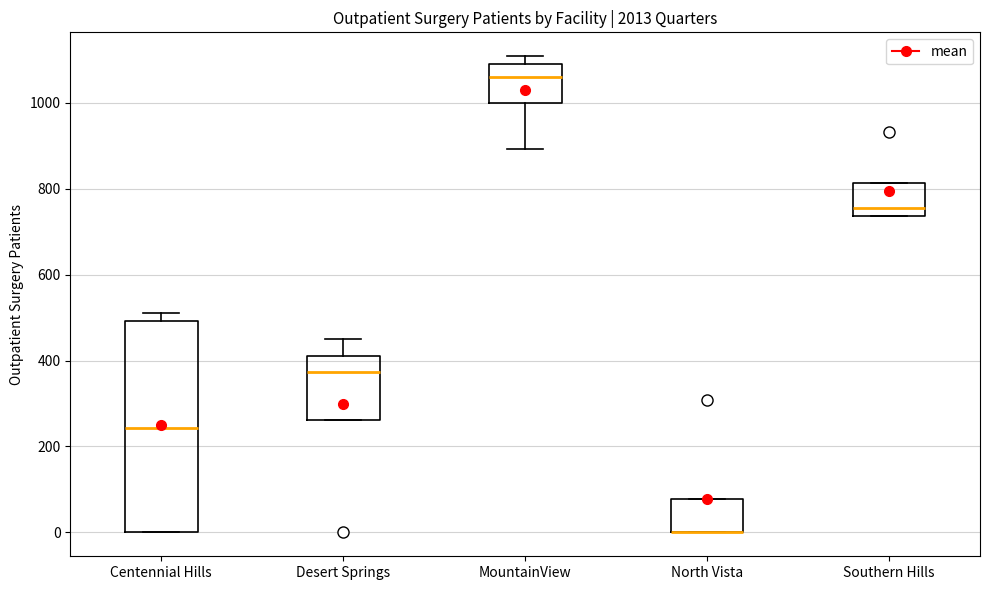

Reading left to right, transcribe this box plot: for each box, give where its median line is, the range the box spans, and where its two whiskers end, as read against the y-axis. The values are not printed on the chart, so give them approximately, as read against the axis.

Centennial Hills: median 240, box 0 to 500, whiskers 0 to 520
Desert Springs: median 380, box 260 to 420, whiskers 260 to 460
MountainView: median 1060, box 1000 to 1100, whiskers 900 to 1100 (just above the box's upper edge)
North Vista: median 0 (drawn on the box's lower edge), box 0 to 80, whiskers 0 to 80
Southern Hills: median 760, box 740 to 820, whiskers 740 to 820